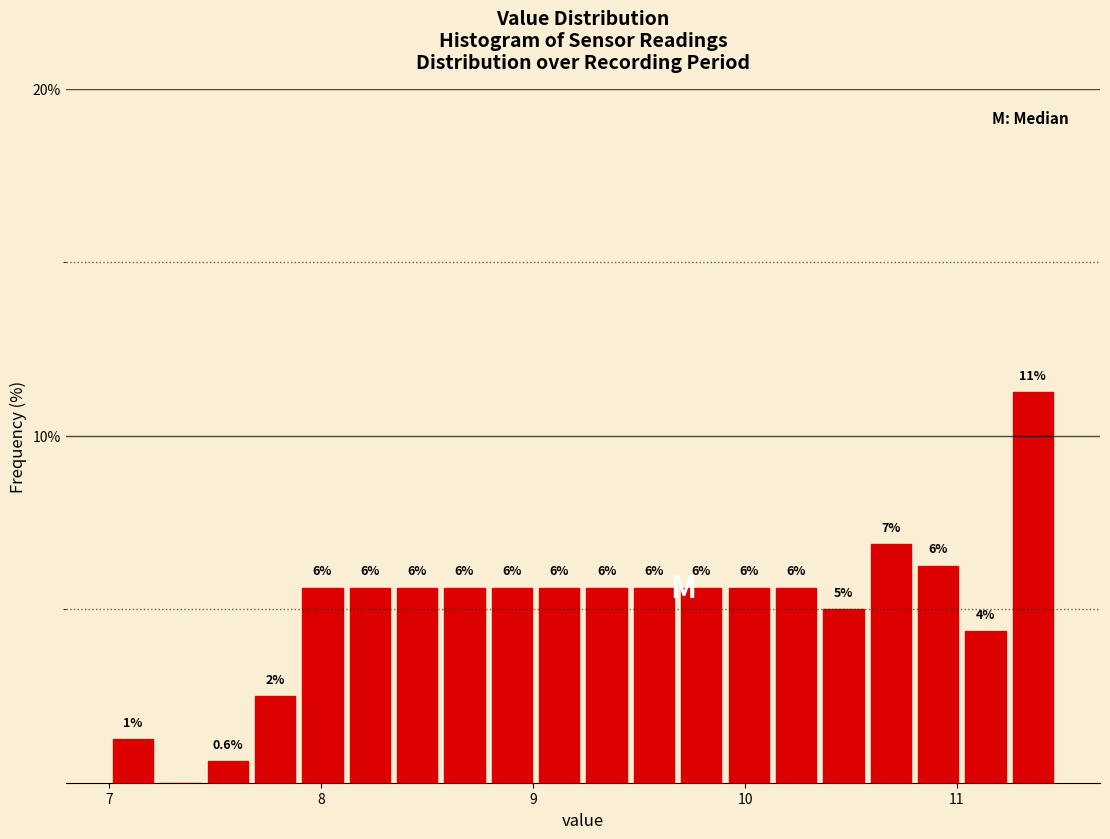

Read against the x-axis, roughly where is the centre of the tallest bar?

11.4